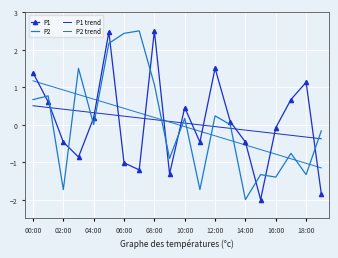

What is the value of the P2 point at the 15th from the left?

-2.0